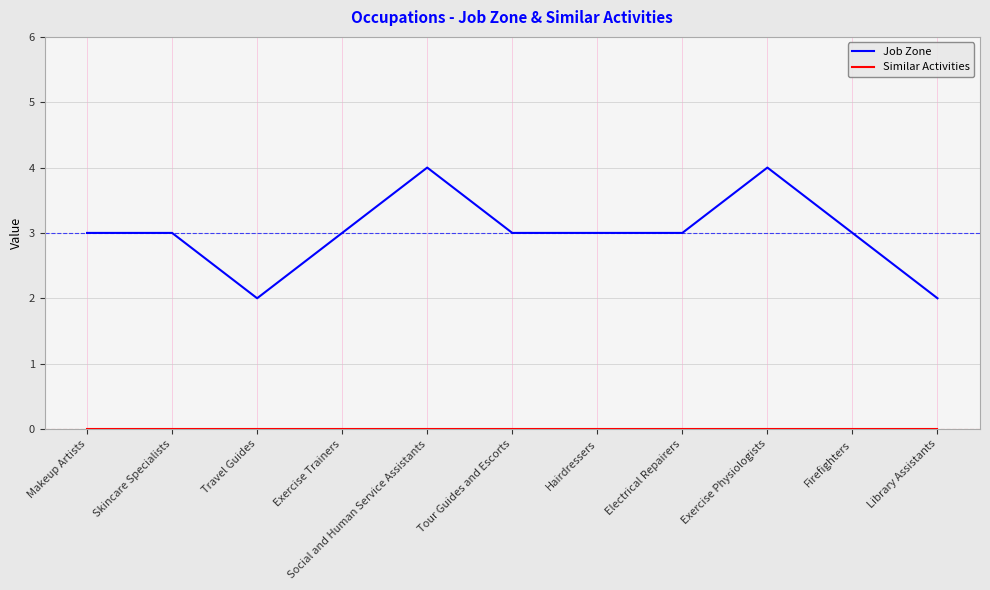

Which series has the largest total across all categories?

Job Zone